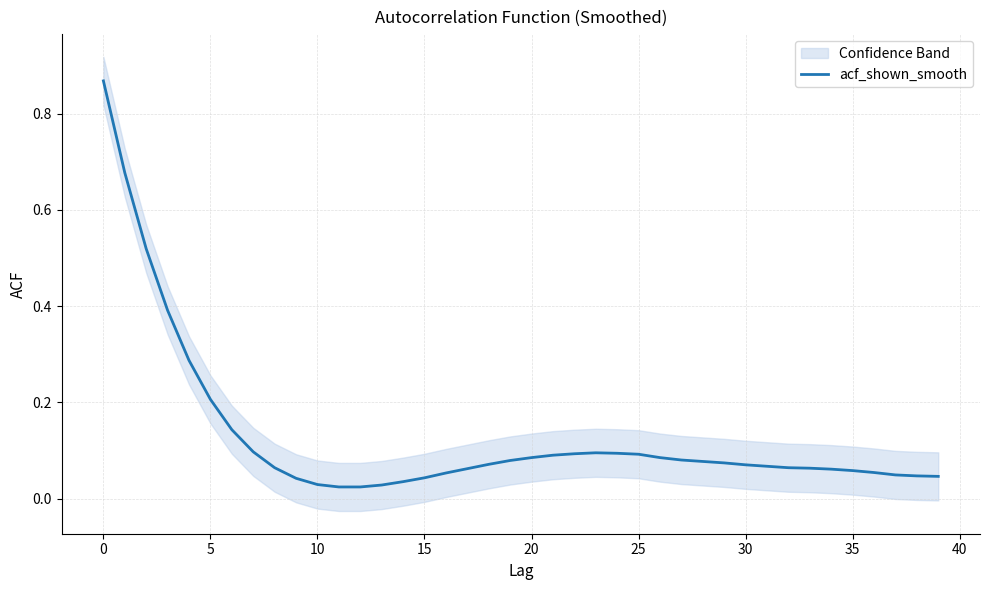

True or false: there are more than 1 points higher than both neighbors.

False